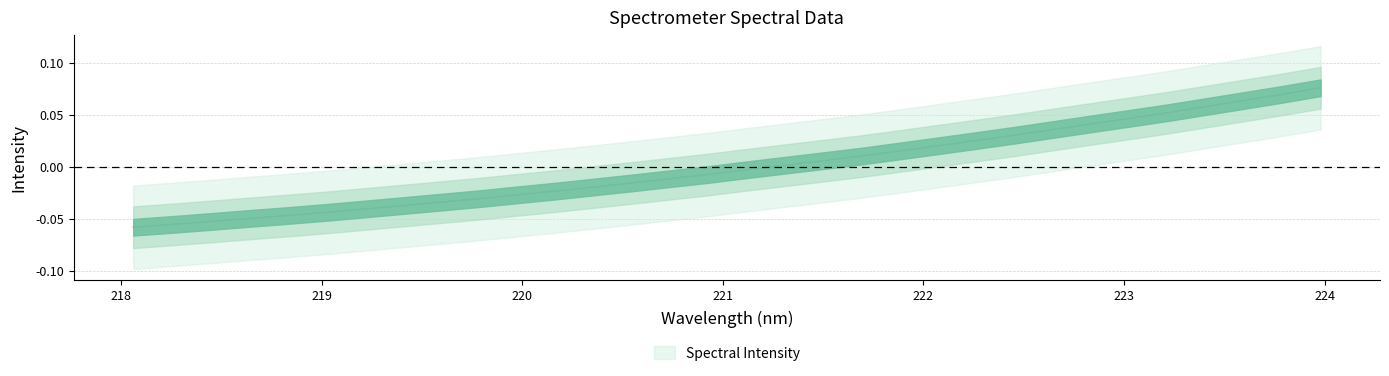

What position from the right is 221.8812?

12